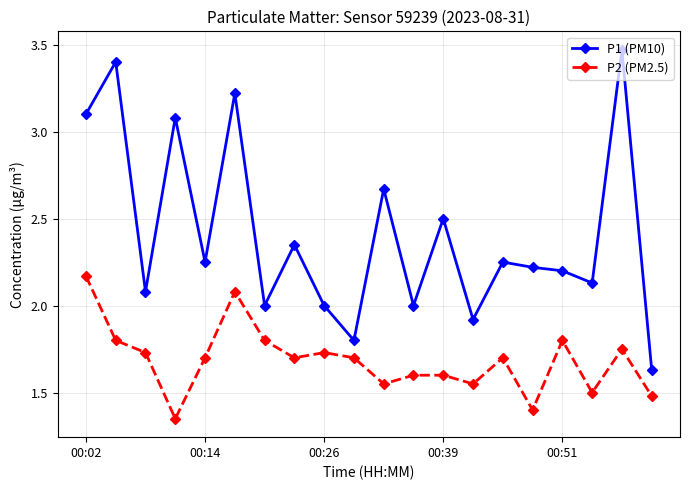

What is the value of the P2 (PM2.5) point at the 20th from the left?

1.5